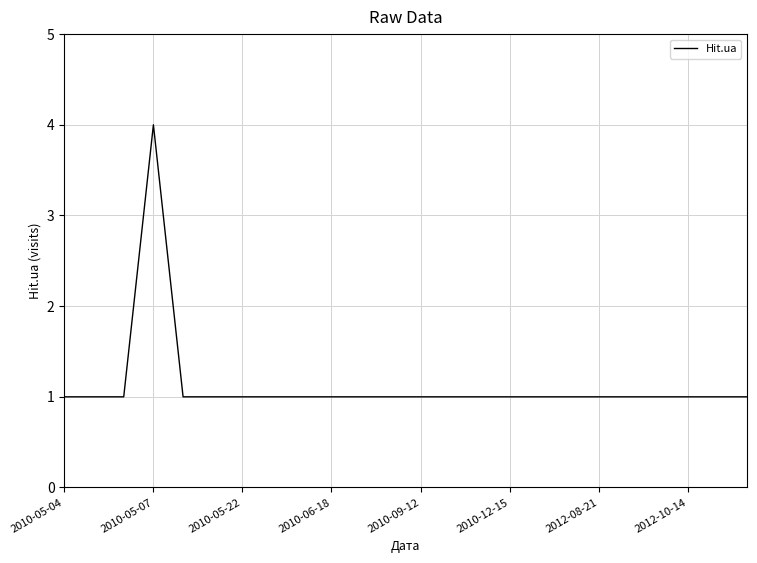

What is the maximum value shown in the chart?

4